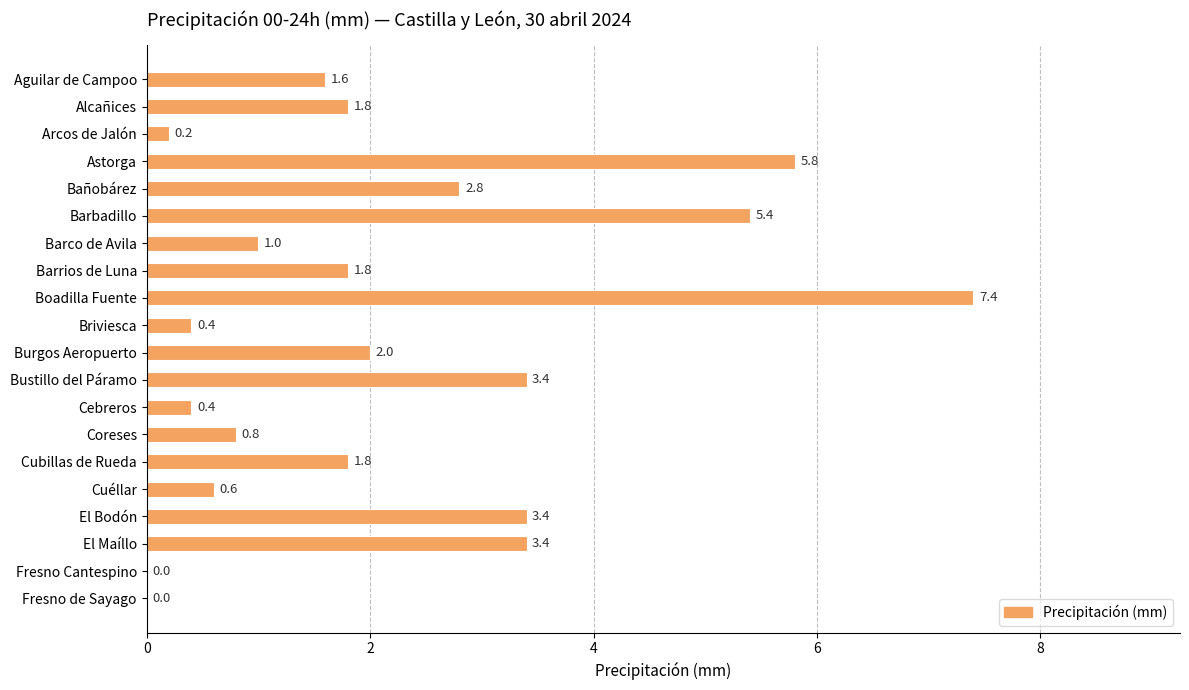

Which category has the highest value across all series?

Boadilla Fuente